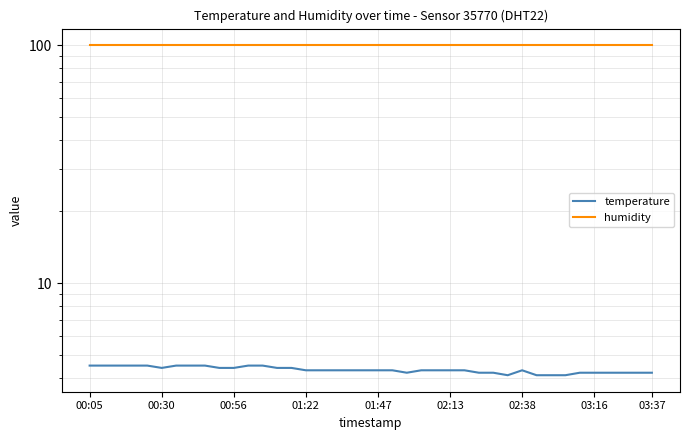

Which series has the widest spread of values?

temperature